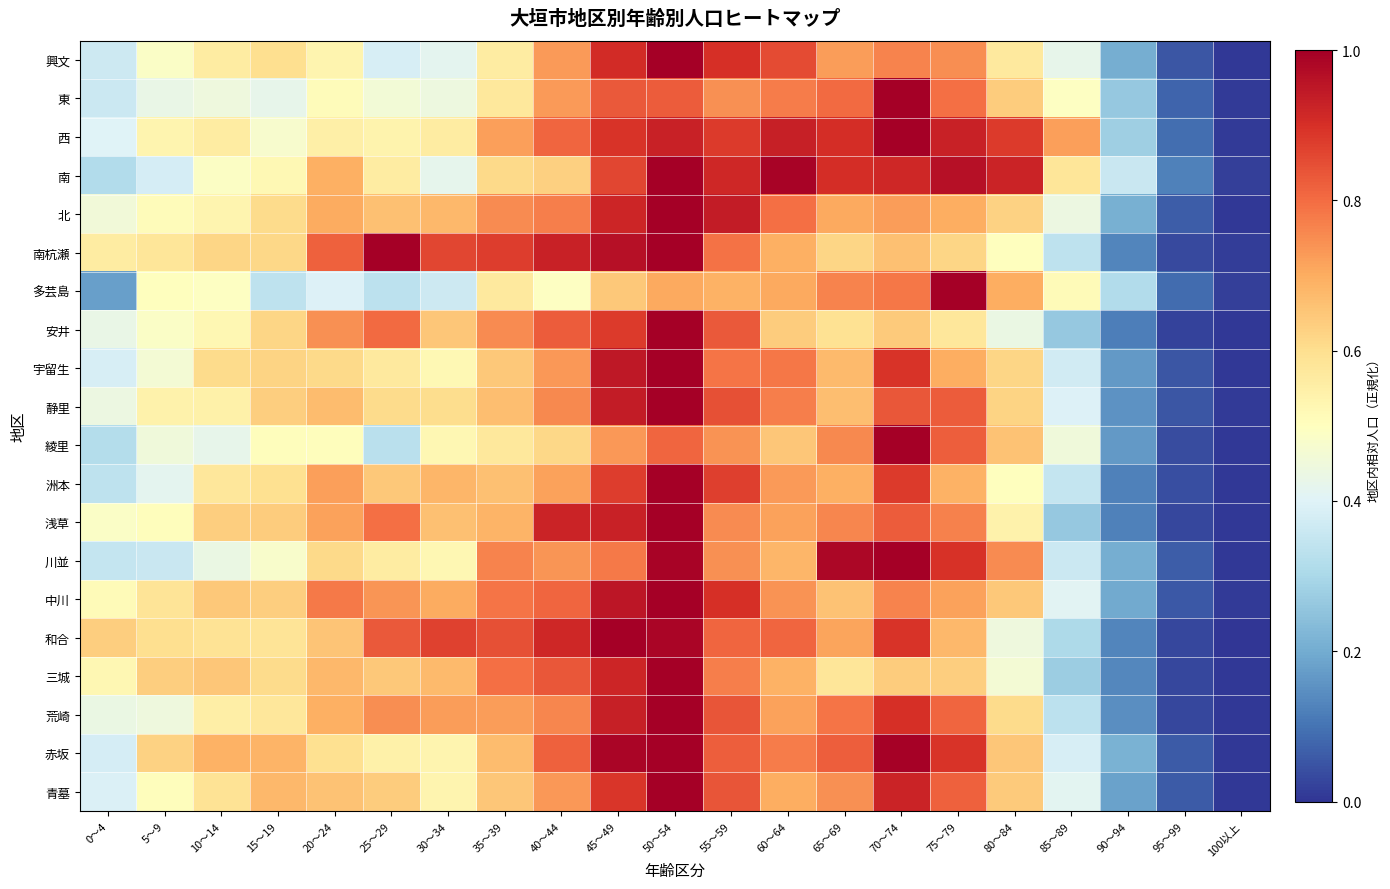

At how many categories does at least one series exceed 0?

21